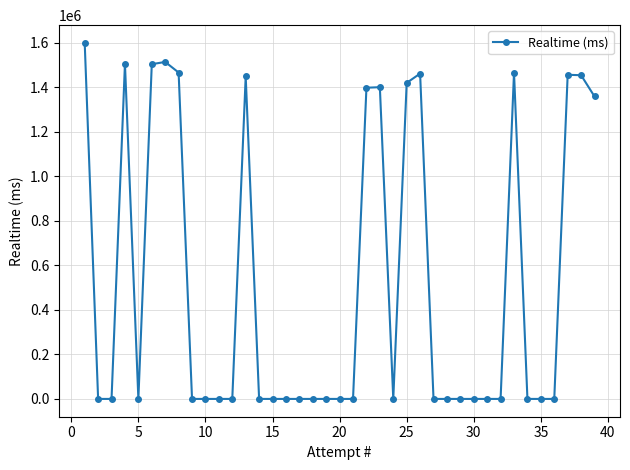

What is the difference between the maximum and minimum values?

1599071